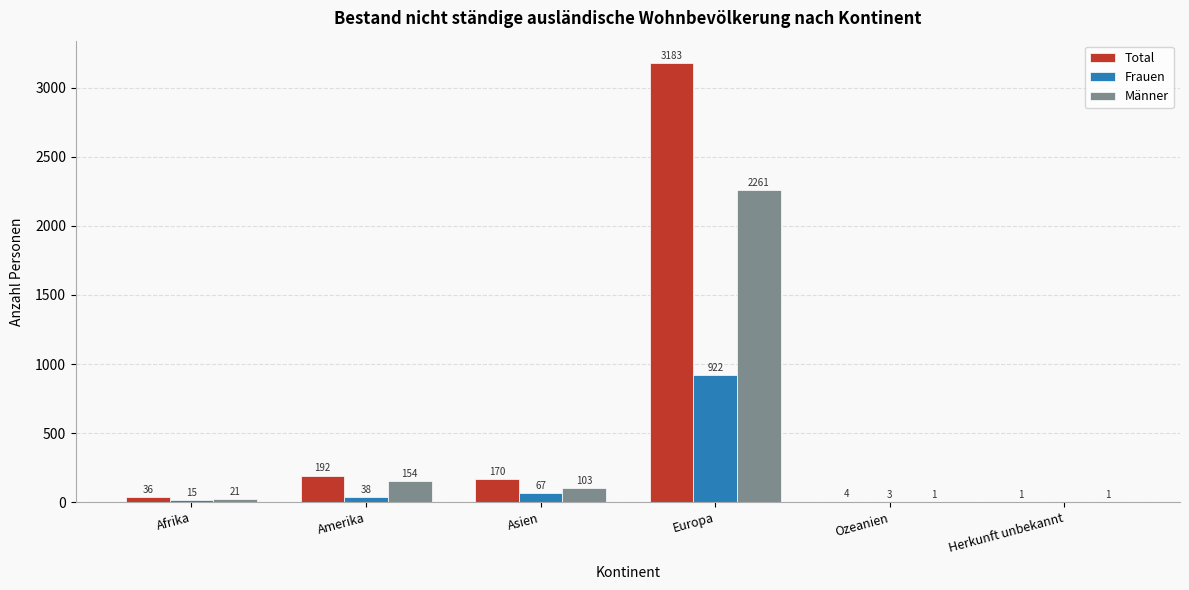

What value does the Total series have at Europa?

3183